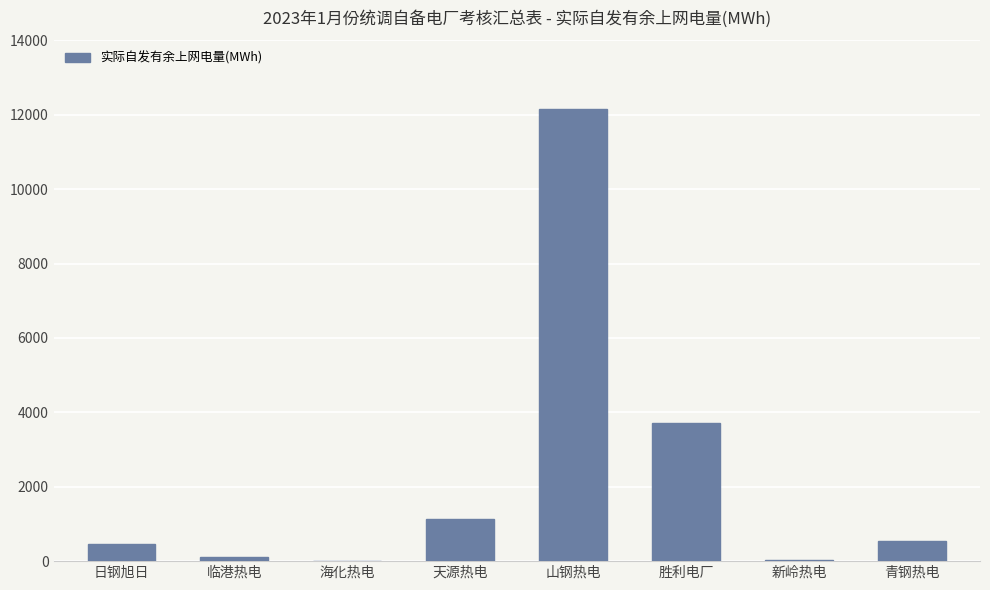

The value at 临港热电 is 110.4. True or false?

True